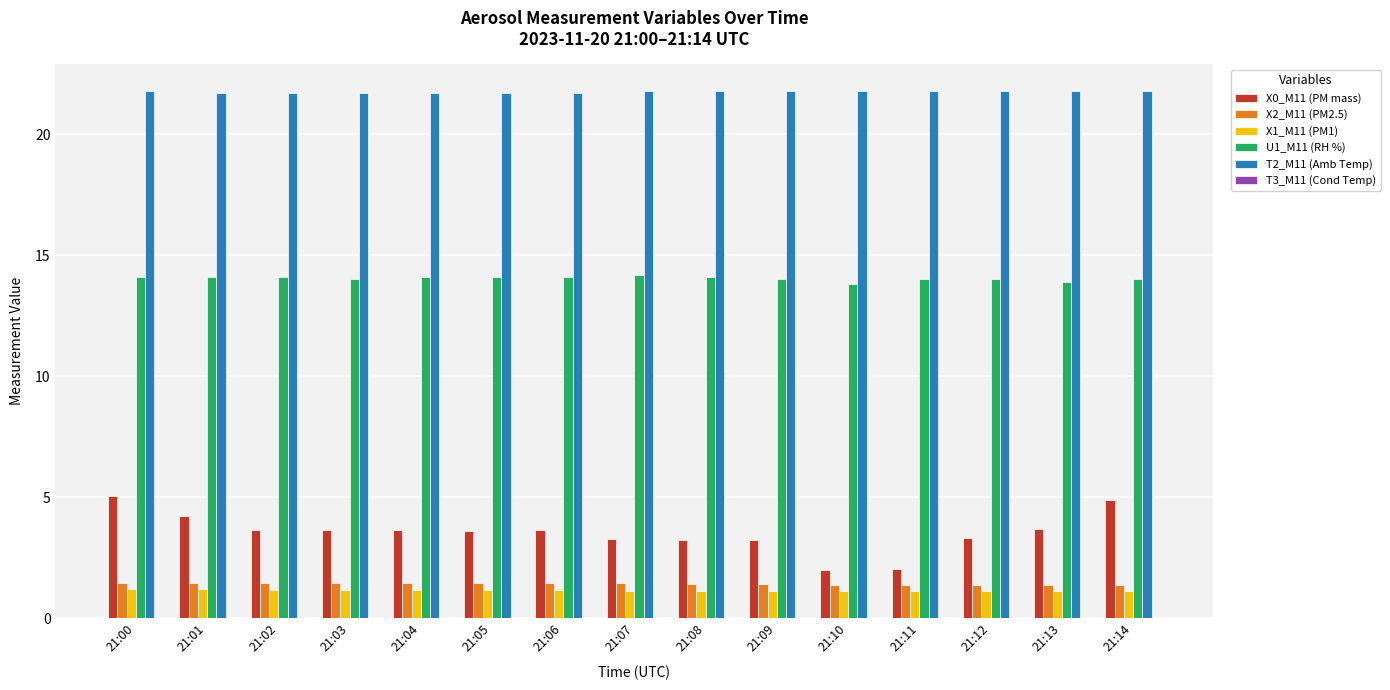

List the series in order of their peak value, highest first.

T2_M11 (Amb Temp), U1_M11 (RH %), X0_M11 (PM mass), X2_M11 (PM2.5), X1_M11 (PM1)